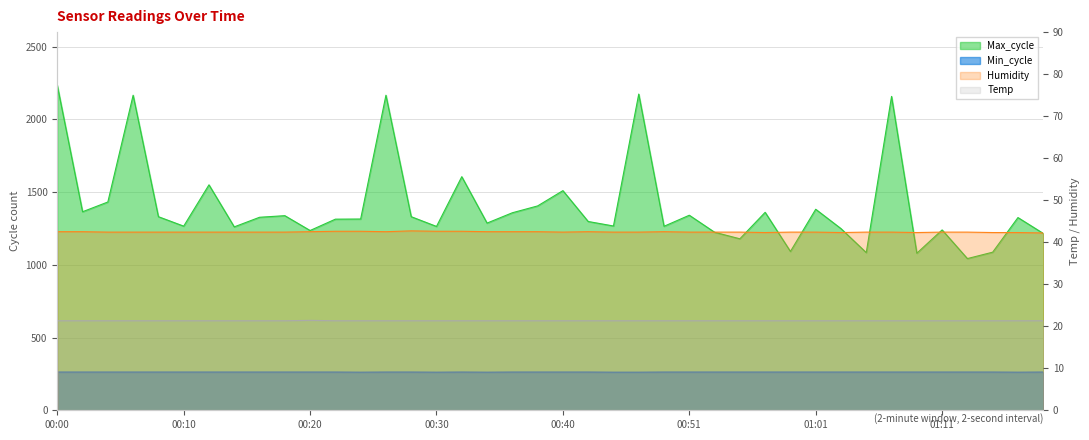

Reading left to right, extract all data points from this chart.

Temp: 21.3	21.3	21.3	21.3	21.3	21.3	21.3	21.3	21.3	21.3	21.4	21.3	21.3	21.3	21.3	21.3	21.3	21.3	21.3	21.3	21.3	21.3	21.3	21.3	21.3	21.3	21.3	21.3	21.3	21.3	21.3	21.3	21.3	21.3	21.3	21.3	21.3	21.3	21.3	21.3
Humidity: 42.5	42.5	42.4	42.4	42.4	42.4	42.4	42.4	42.4	42.4	42.5	42.6	42.6	42.5	42.7	42.6	42.6	42.5	42.5	42.5	42.4	42.5	42.4	42.4	42.5	42.4	42.4	42.4	42.3	42.4	42.4	42.3	42.4	42.4	42.3	42.4	42.4	42.3	42.3	42.2
Max_cycle: 2234.0	1365.0	1432.0	2166.0	1331.0	1266.0	1550.0	1261.0	1327.0	1338.0	1236.0	1314.0	1315.0	2166.0	1331.0	1264.0	1606.0	1287.0	1358.0	1405.0	1510.0	1298.0	1267.0	2174.0	1265.0	1341.0	1224.0	1179.0	1361.0	1092.0	1382.0	1249.0	1084.0	2158.0	1080.0	1240.0	1043.0	1087.0	1325.0	1216.0
Min_cycle: 263.0	263.0	263.0	263.0	263.0	263.0	263.0	263.0	263.0	263.0	263.0	263.0	262.0	263.0	263.0	262.0	263.0	262.0	263.0	263.0	263.0	263.0	262.0	262.0	263.0	263.0	263.0	263.0	263.0	263.0	263.0	263.0	263.0	263.0	263.0	263.0	263.0	263.0	262.0	263.0